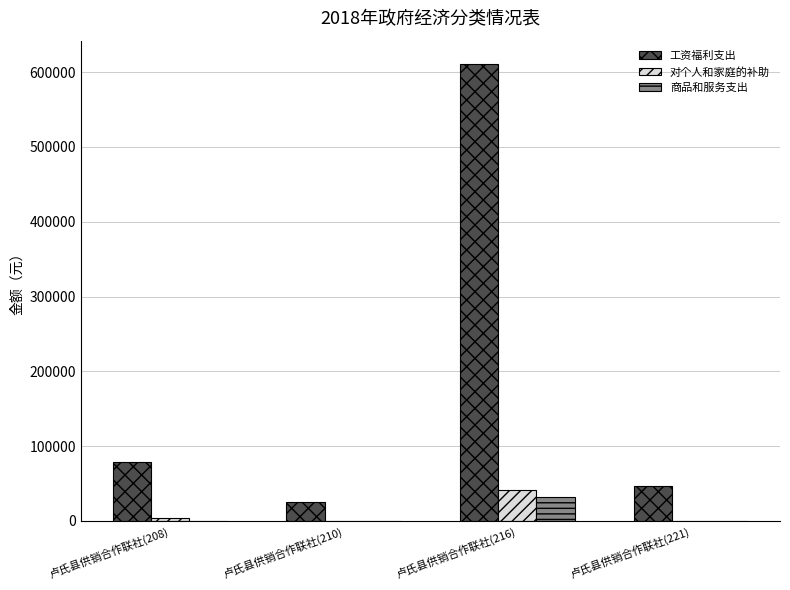

What is the sum of all 商品和服务支出 values?

32244.8